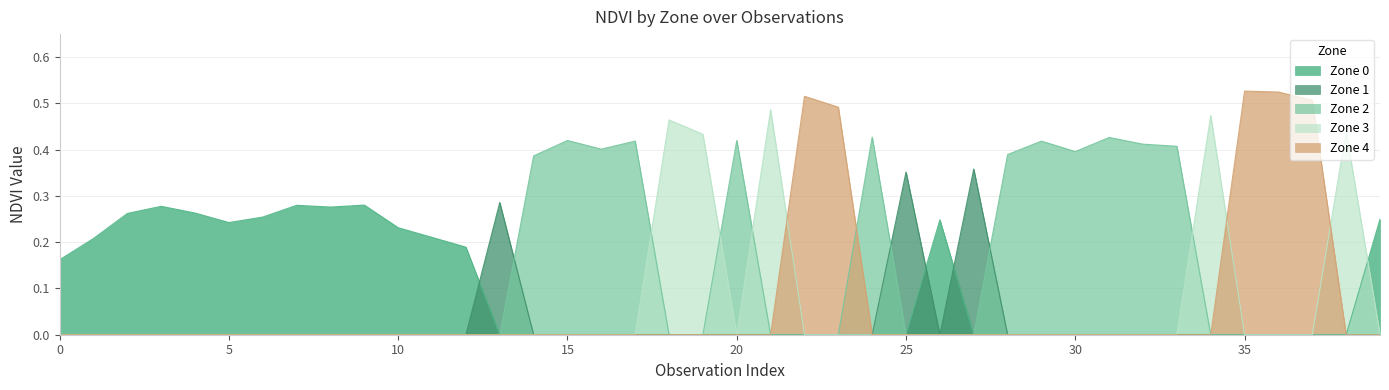

How many times do Zone 4 and Zone 2 cross each other?

1